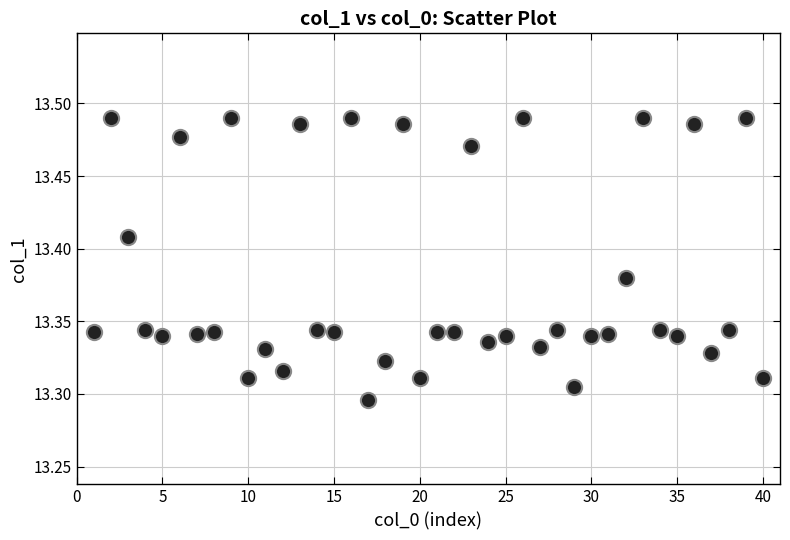

What is the range of X values (max minus min)?

39.0